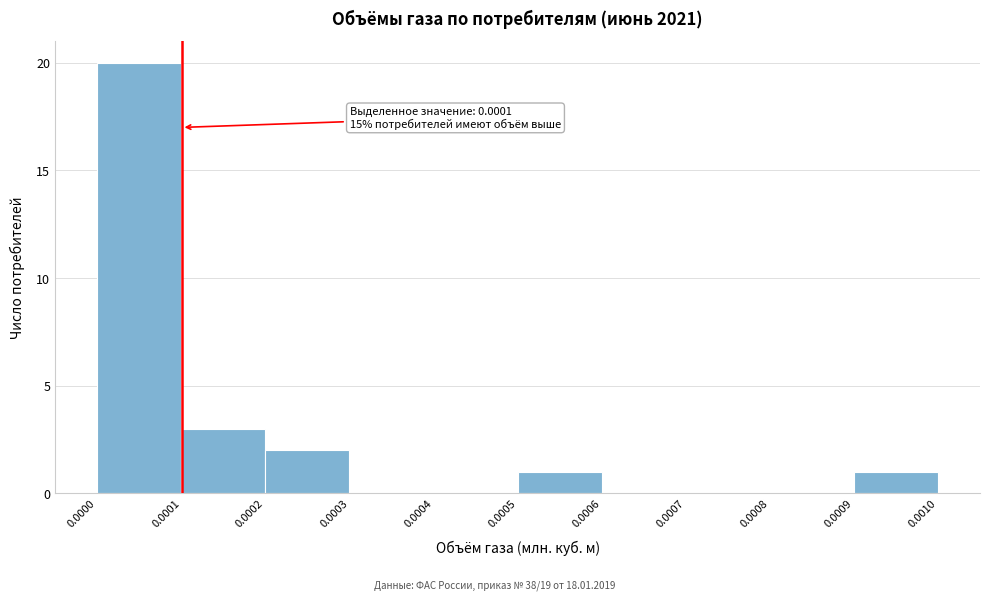

Over which range of the x-axis is the bar tallest?

0.0000 to 0.0001